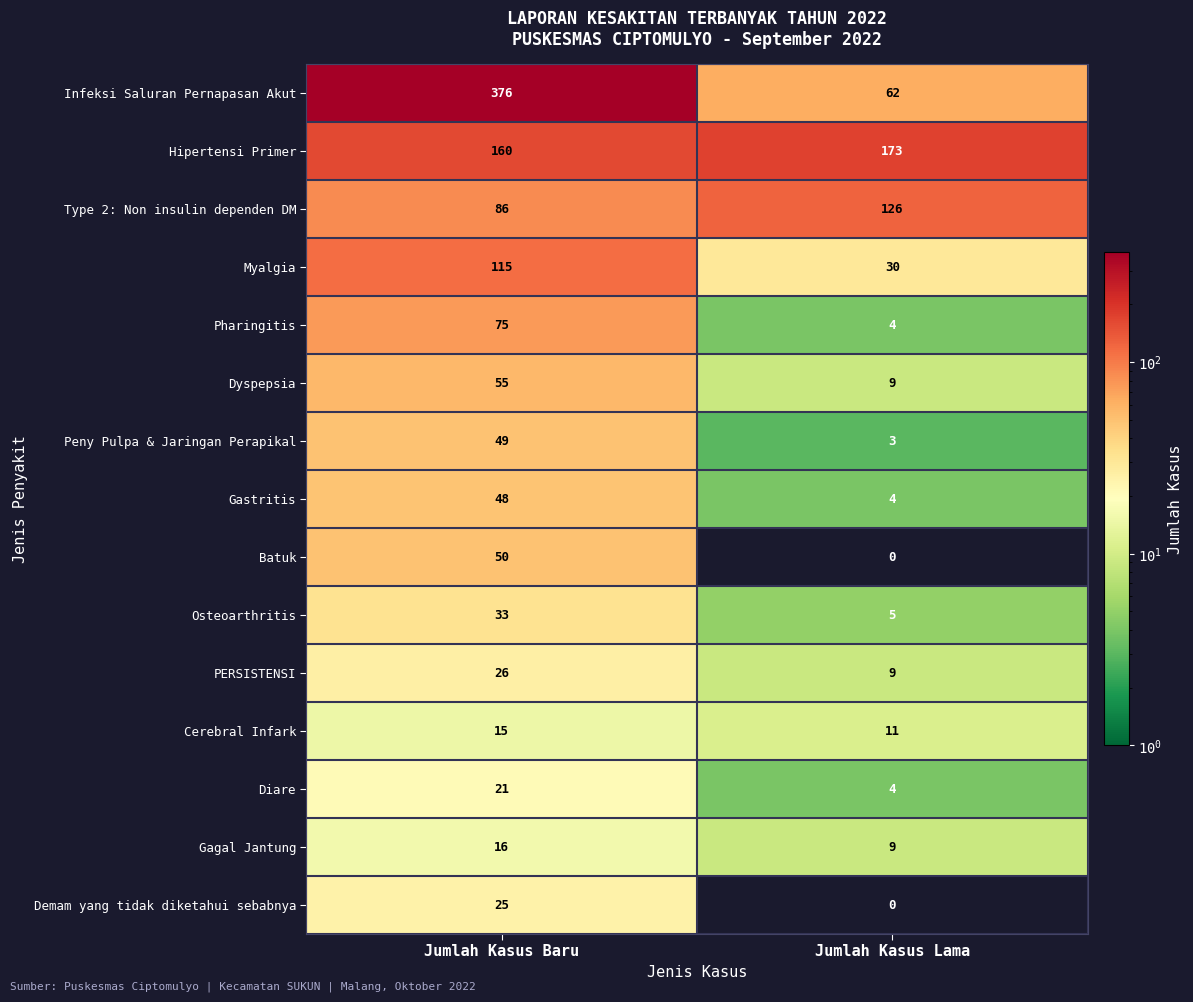

The value of Cerebral Infark at Jumlah Kasus Baru is 5. True or false?

False